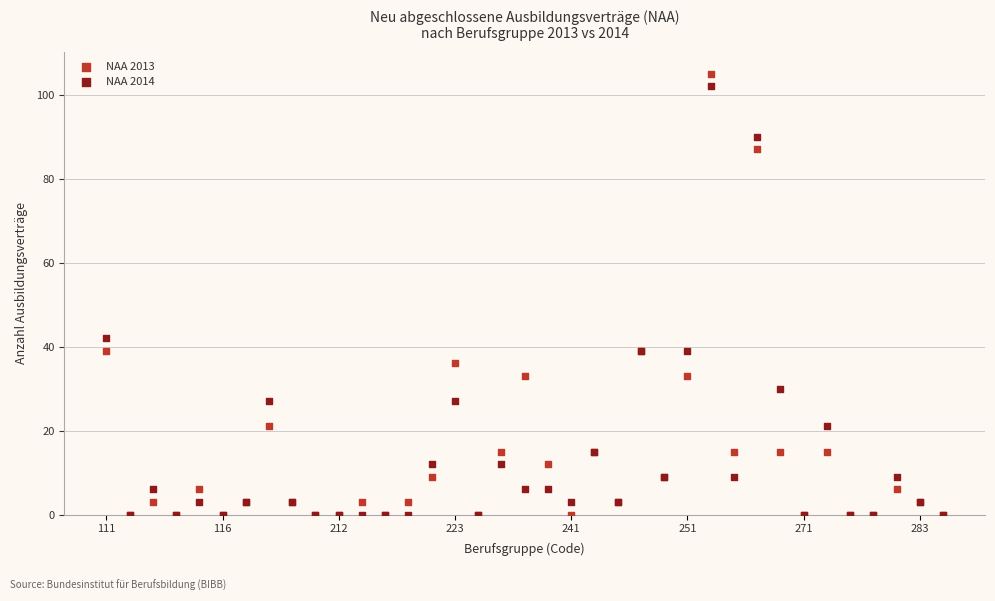

Across all series, what Y value is closest to 52?

42